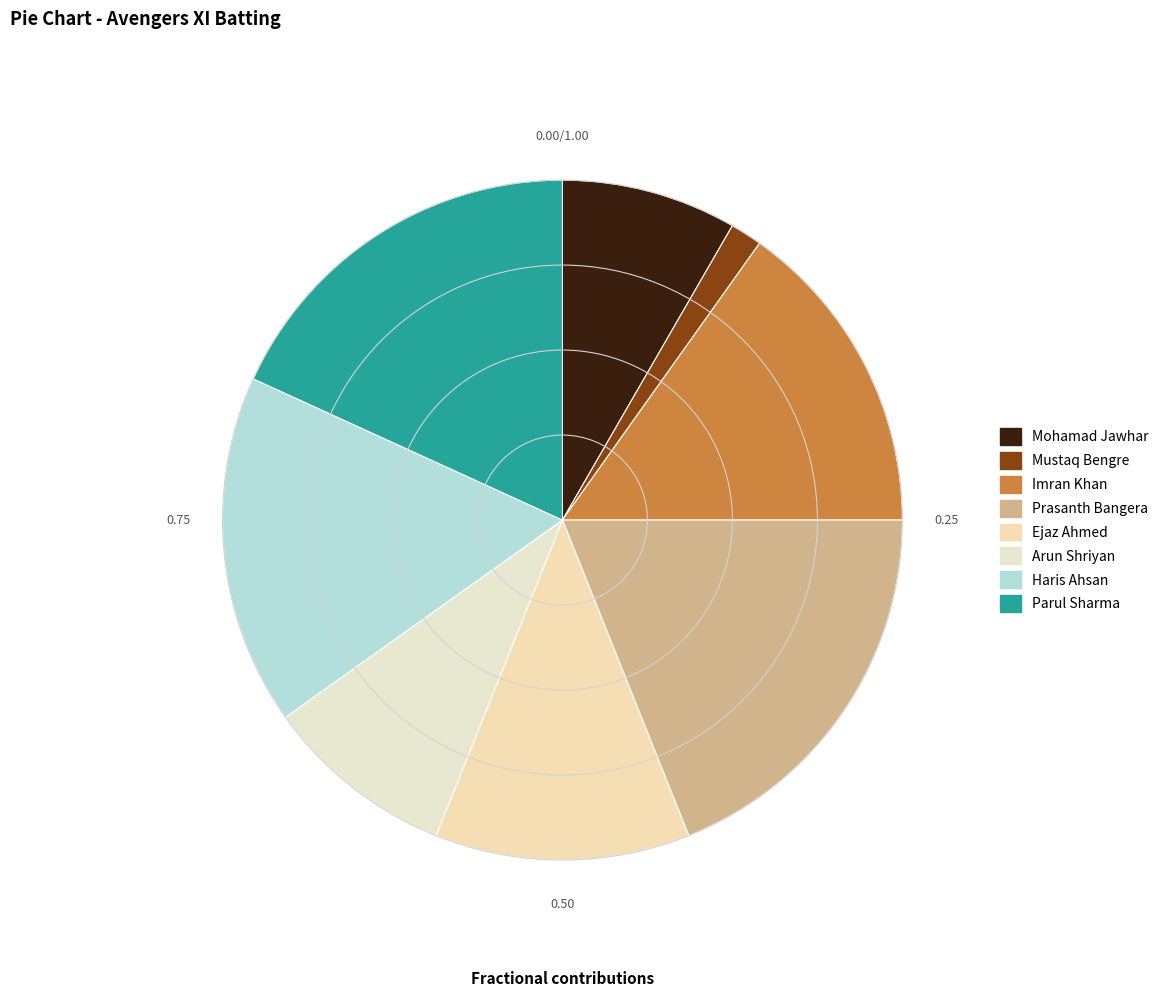

What is the largest slice in the pie chart?

Prasanth Bangera